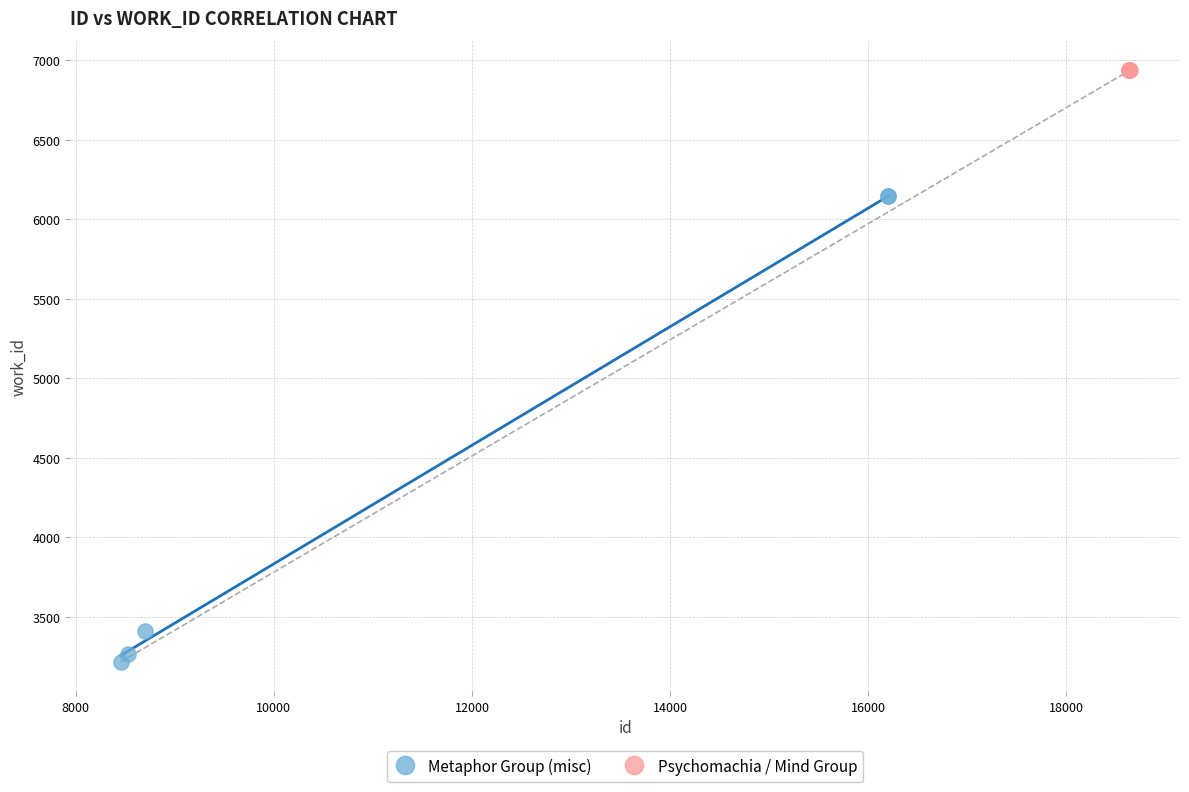

Which series reaches the maximum Y coordinate?

Psychomachia / Mind Group